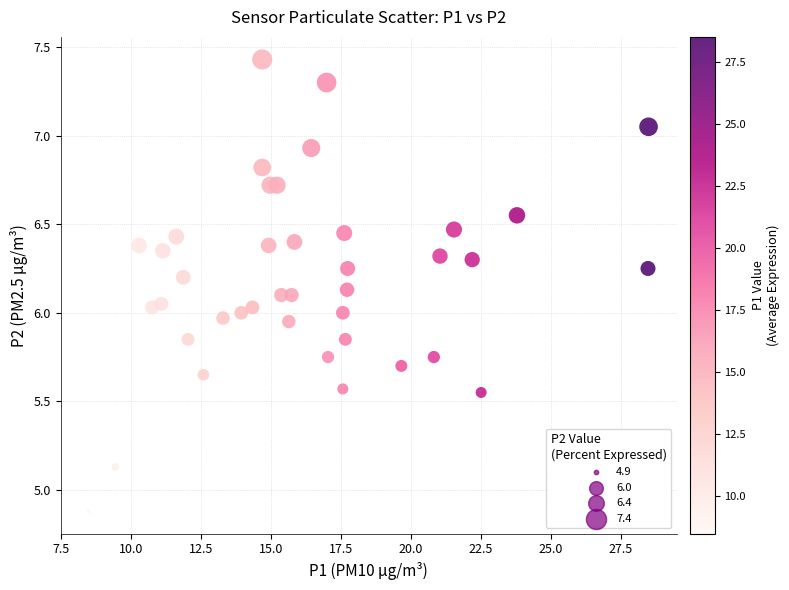

What is the range of X values (max minus min)?

20.0